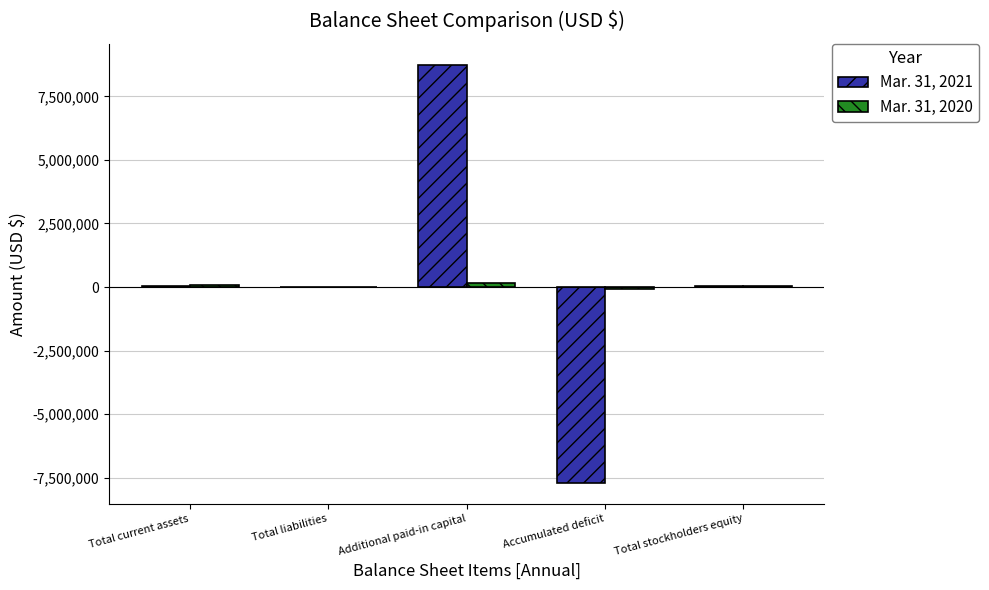

True or false: Mar. 31, 2021 has a value of 1826951 at Additional paid-in capital.

False